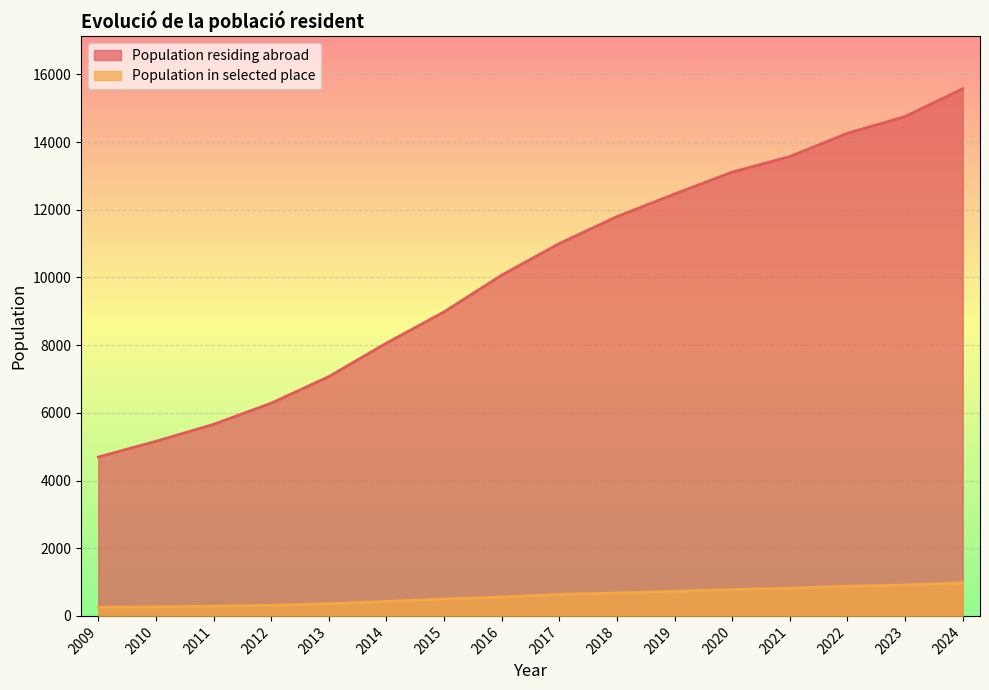

At how many categories does at least one series exceed 8953?

10